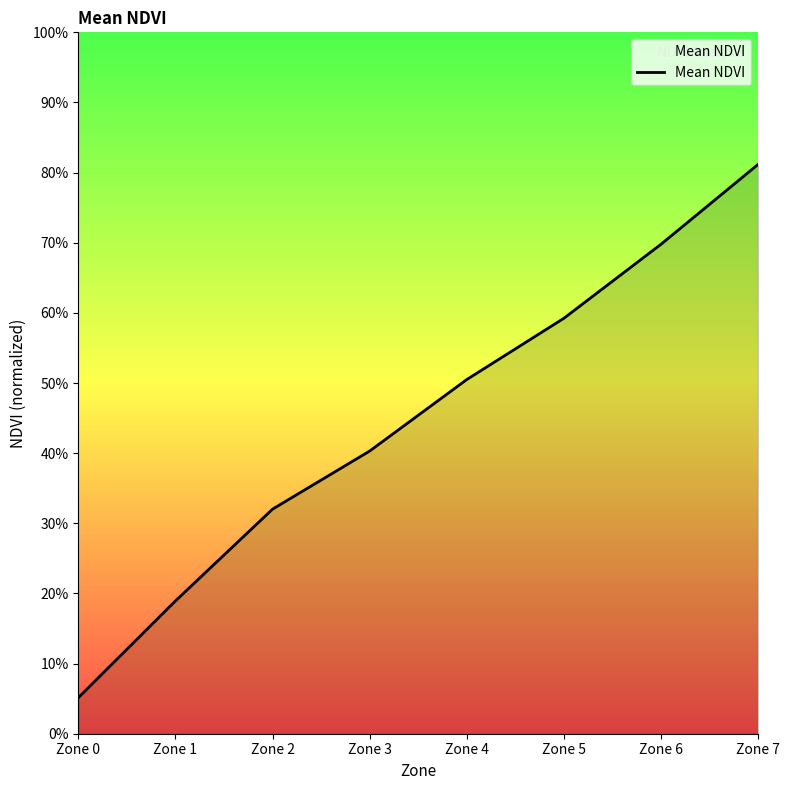

What is the difference between the values at Zone 5 and Zone 6?

0.1